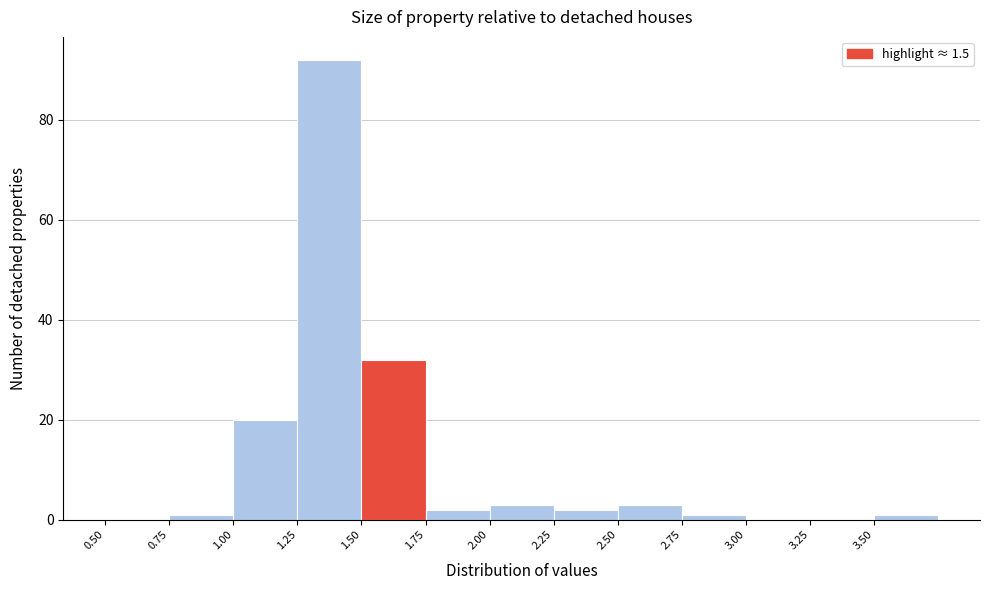

Reading left to right, transcribe this chart: for each bar, give the range it covers on the x-axis and its height. The values are not printed on the chart, so give them approximately, as read against the axis.

0.50 to 0.75: 0
0.75 to 1.00: under 2
1.00 to 1.25: 20
1.25 to 1.50: 92
1.50 to 1.75: 32
1.75 to 2.00: 2
2.00 to 2.25: 4
2.25 to 2.50: 2
2.50 to 2.75: 4
2.75 to 3.00: under 2
3.00 to 3.25: 0
3.25 to 3.50: 0
3.50 to 3.75: under 2